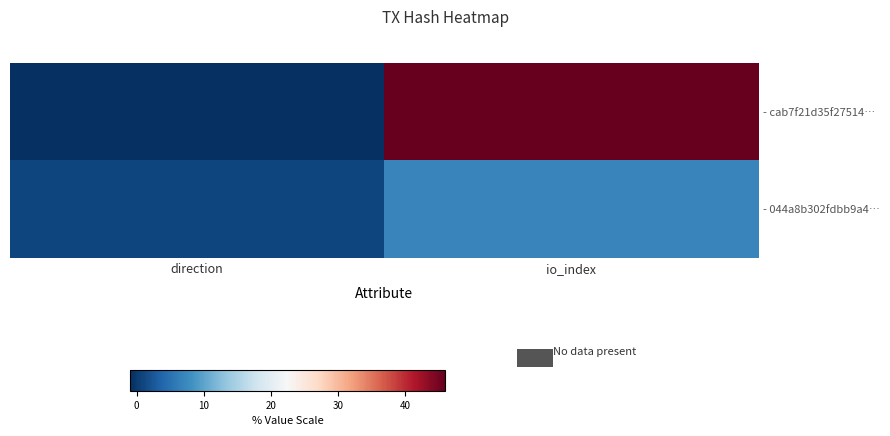

Which has a higher value, direction or io_index?

io_index